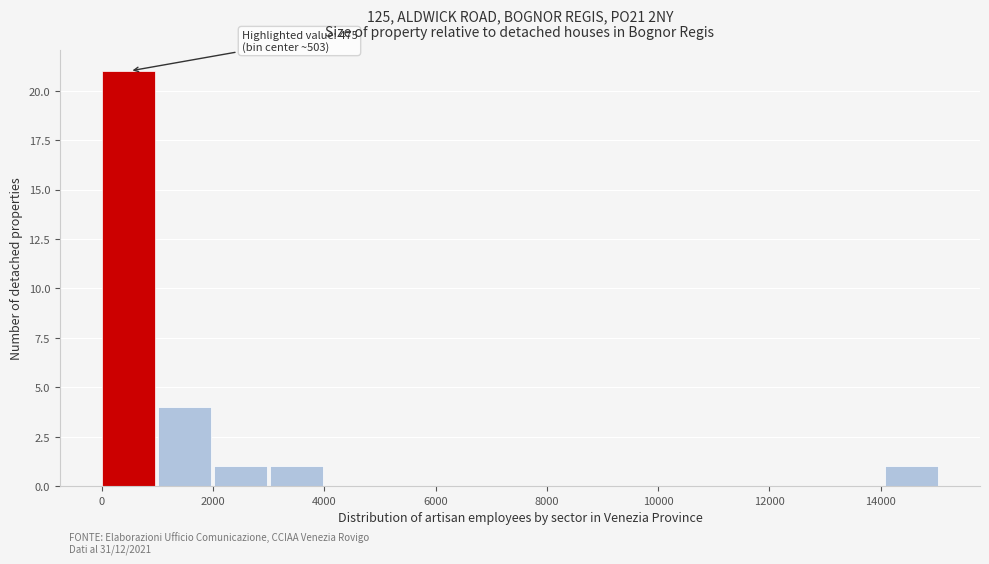

Over which range of the x-axis is the bar tallest?

0 to 1000